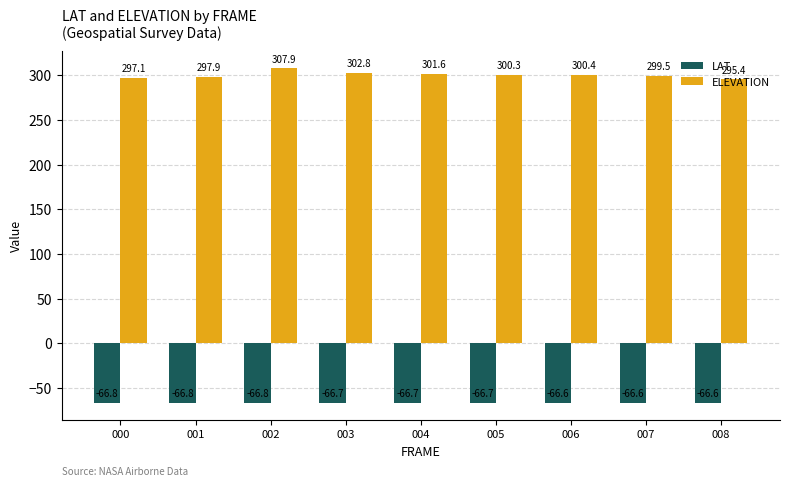

What is the maximum value for ELEVATION?

307.9